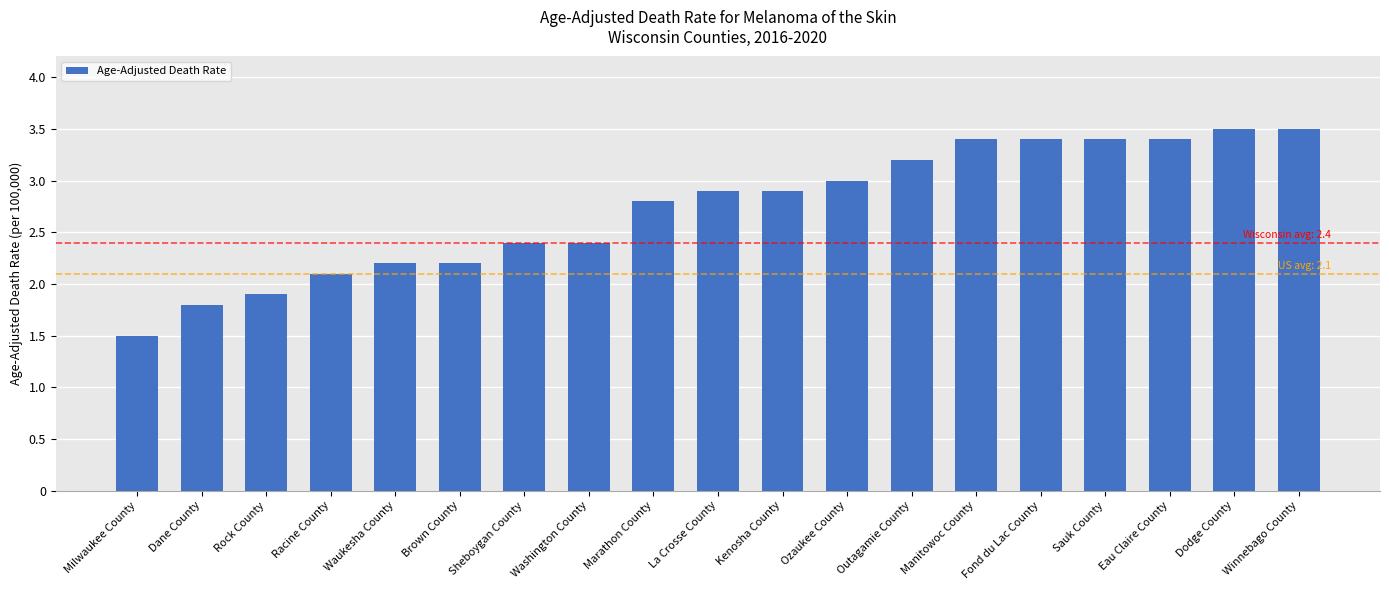

True or false: the data shows 2.1 at Manitowoc County.

False